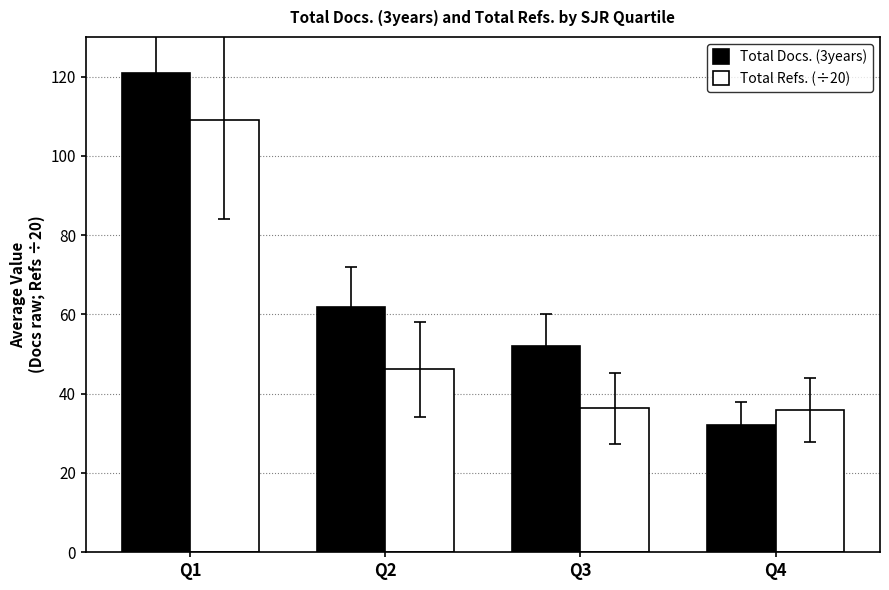

Rank the series by their average value, from lowest to highest.

Total Refs. (÷20), Total Docs. (3years)